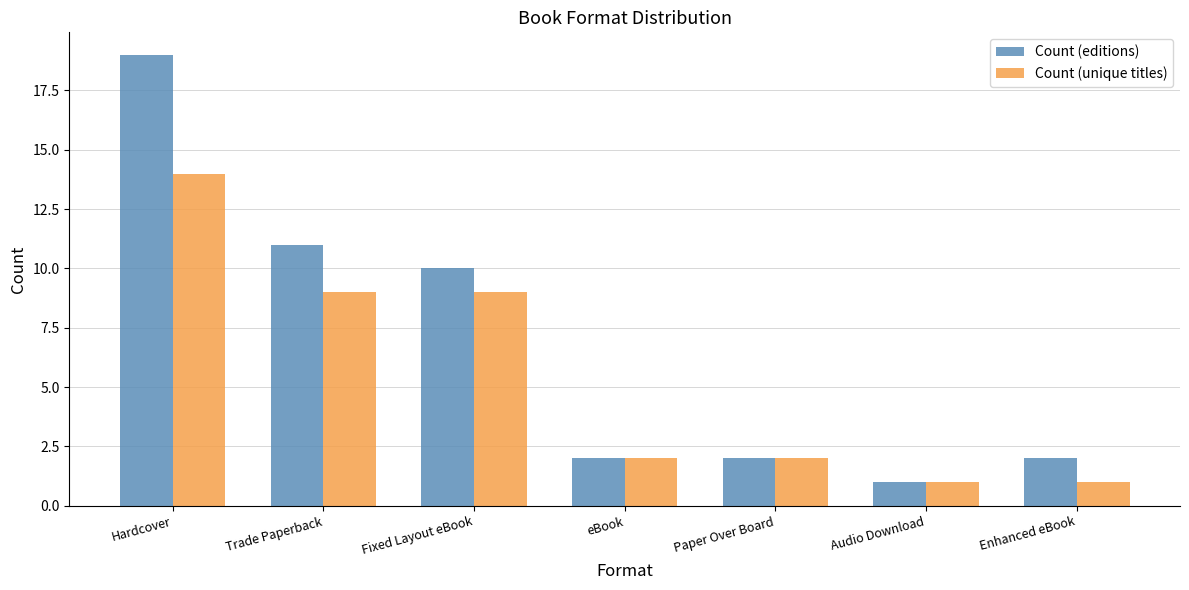

How many series are shown in this chart?

2